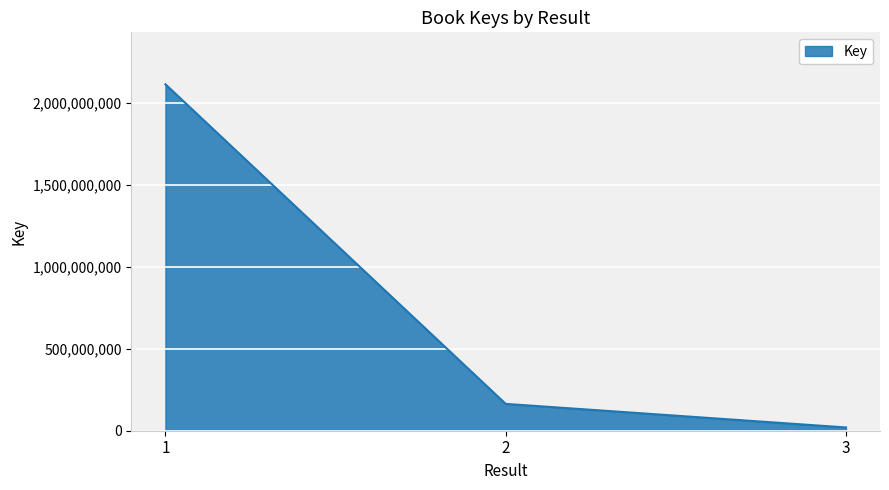

List the labels in order of value, largest first.

1, 2, 3